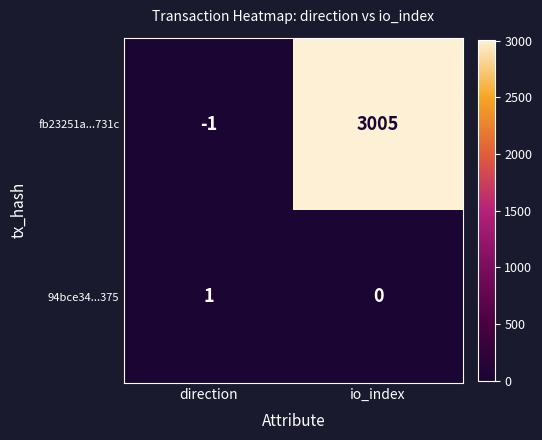

Count the number of categories in the chart.

2